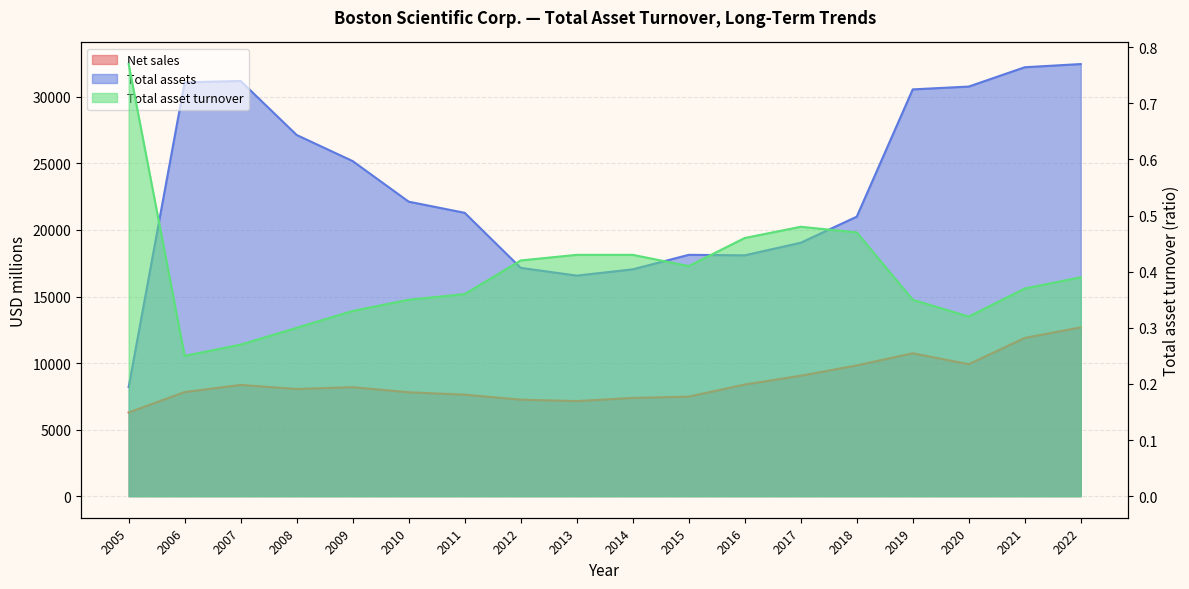

True or false: Total asset turnover and Net sales intersect in this chart.

False